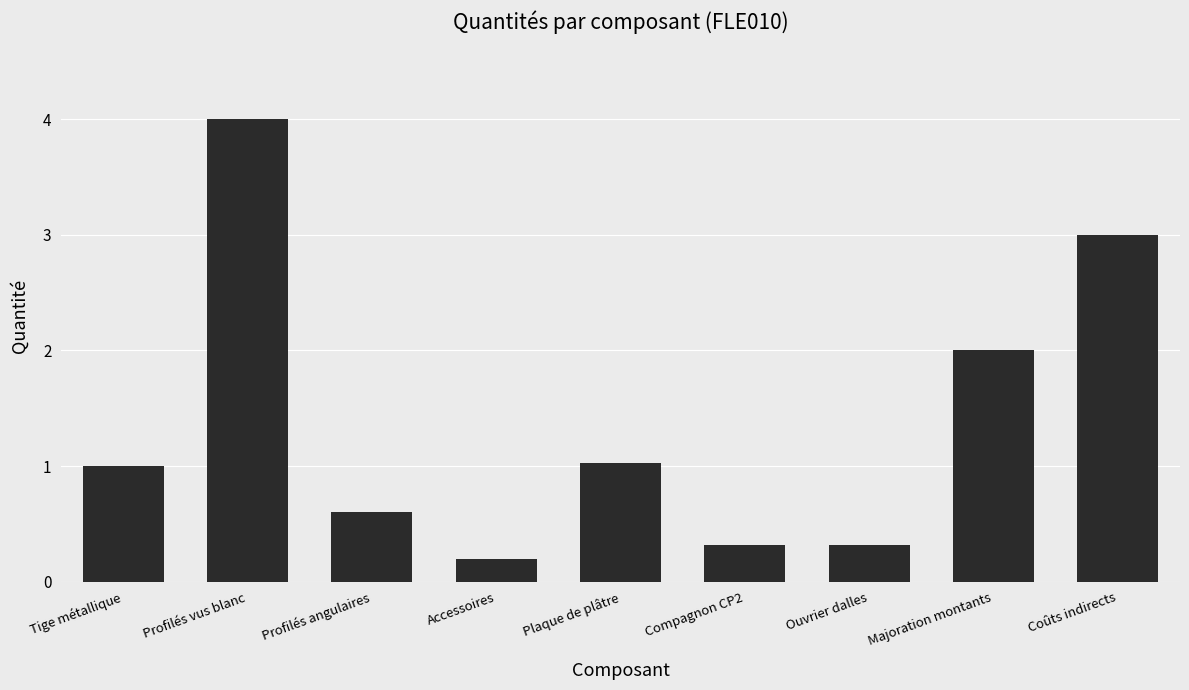

True or false: the data shows 1.0 at Plaque de plâtre.

True